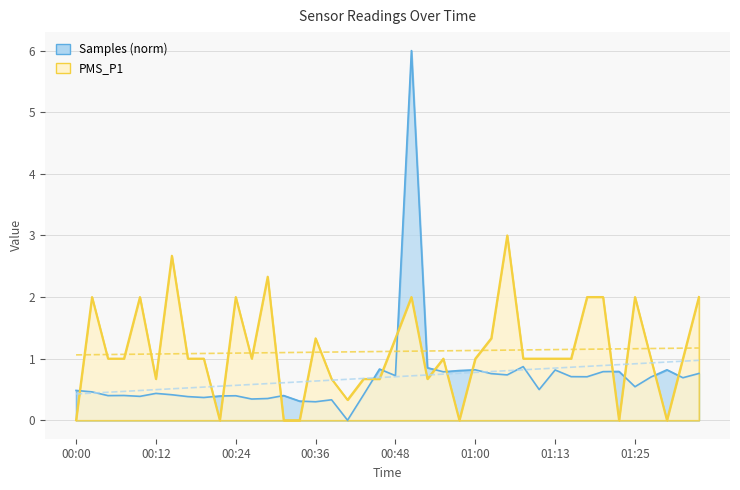

Count the PMS_P1 values in the range 0 to 2.

37